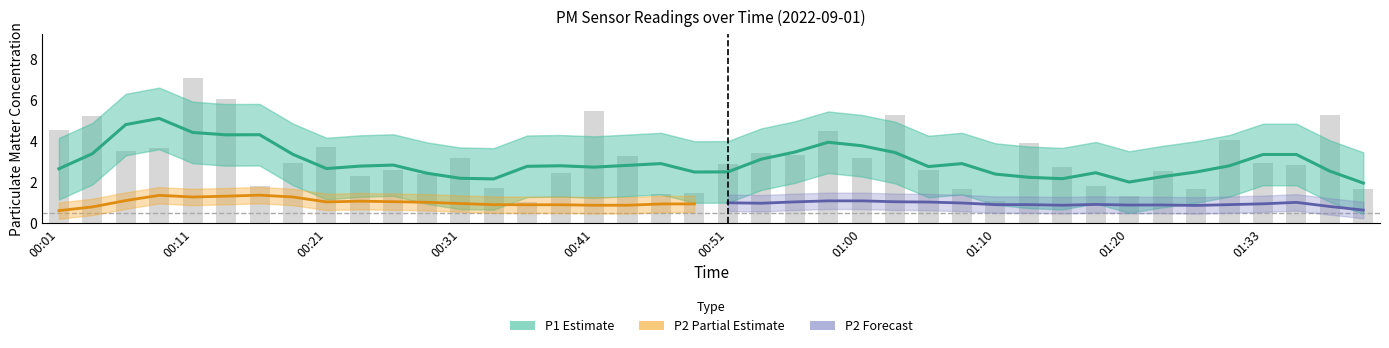

What is the maximum value shown in the chart?

7.1